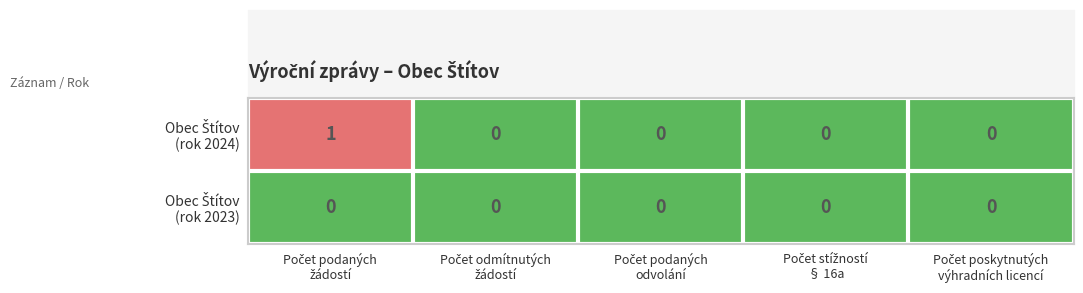

Count the number of categories in the chart.

5